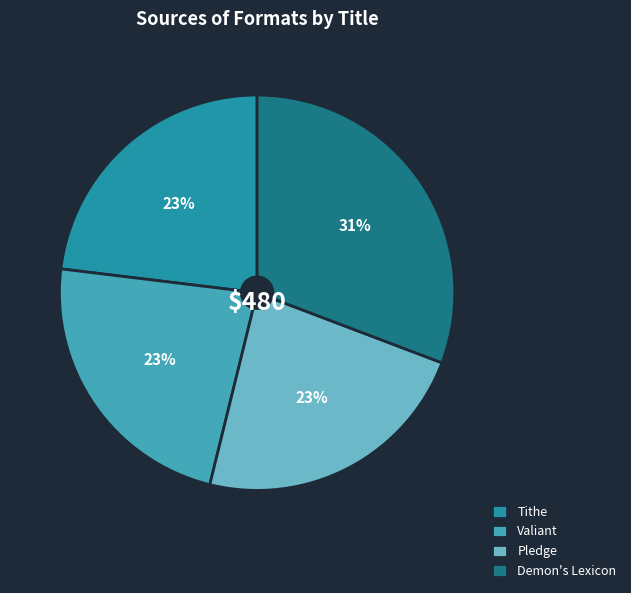

The Demon's Lexicon slice represents 40% of the pie. True or false?

False